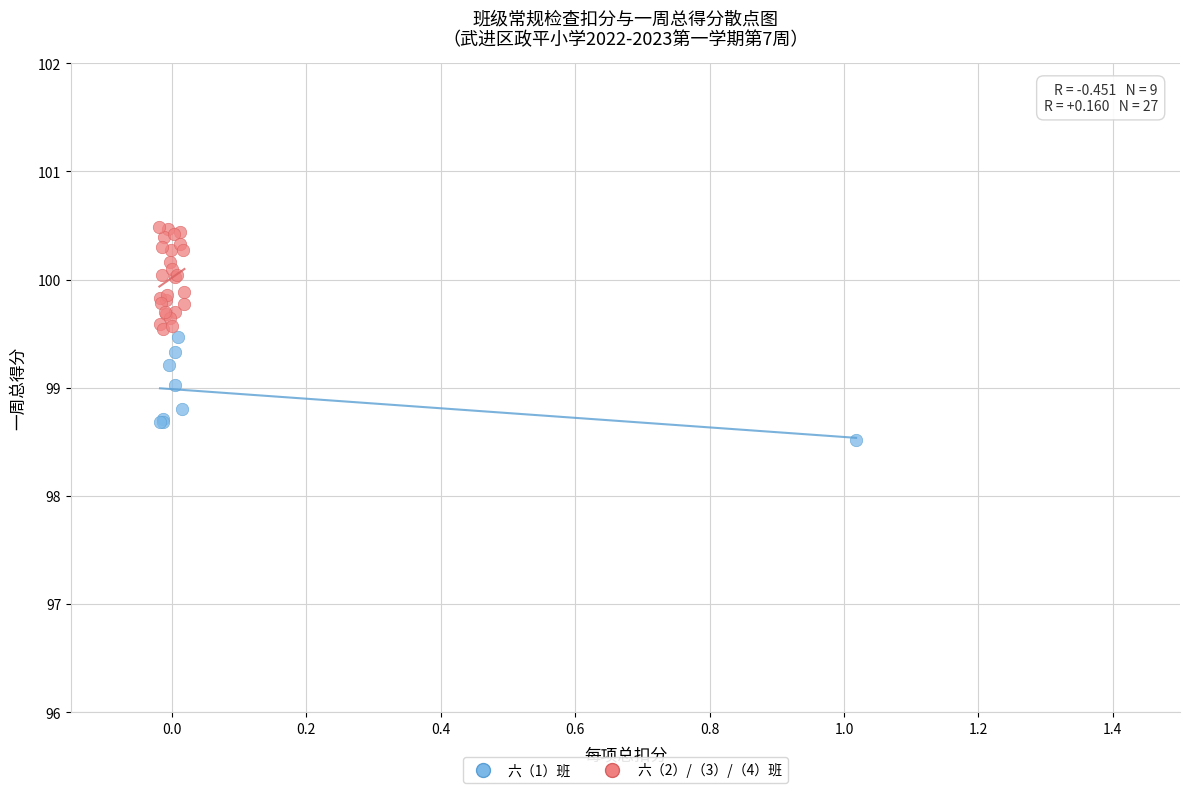

Which series contains the lowest Y value?

六（1）班